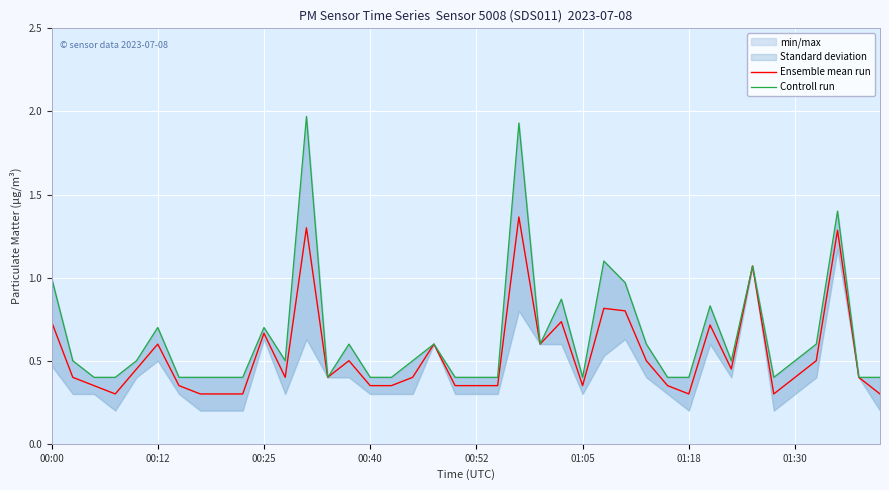

What is the maximum value for Ensemble mean run?

1.4